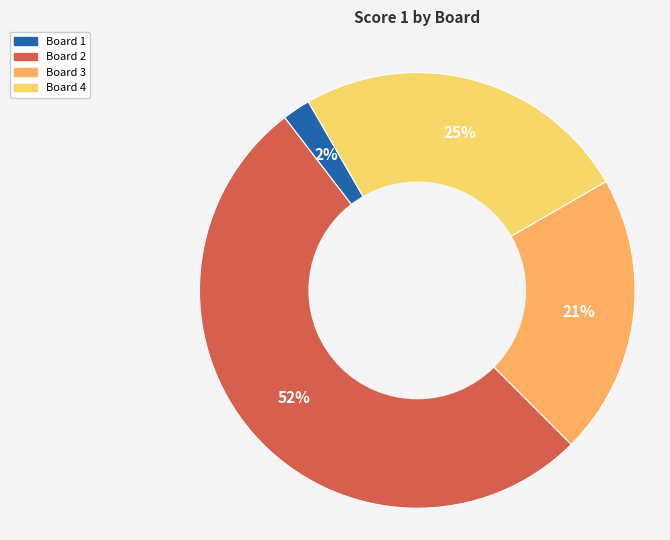

True or false: Board 4 accounts for 25% of the total.

True